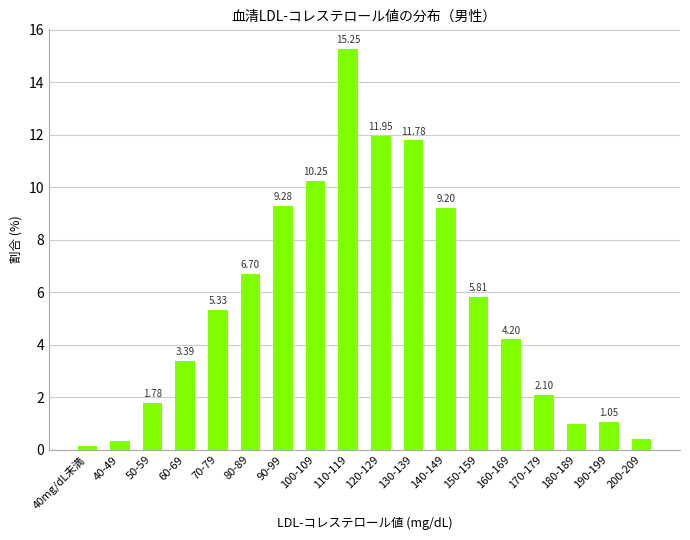

At which category does the chart reach its minimum across all series?

40mg/dL未満